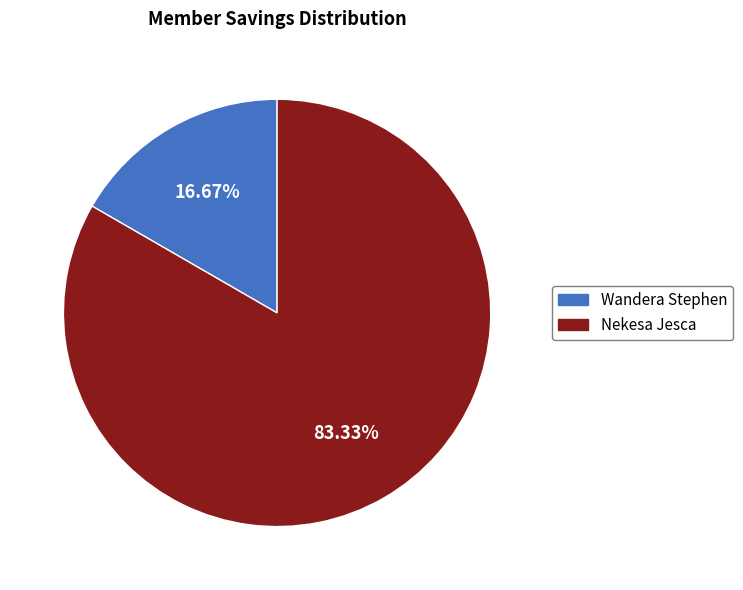

Rank the categories by value from highest to lowest.

Nekesa Jesca, Wandera Stephen